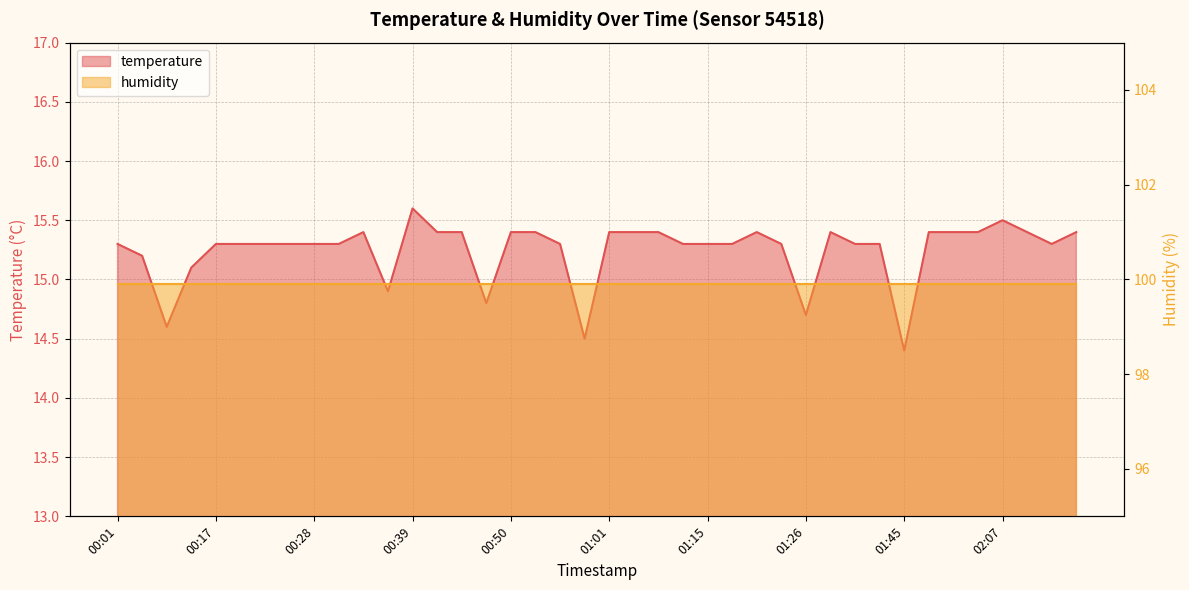

What is the value of the 29th point from the left?

14.7